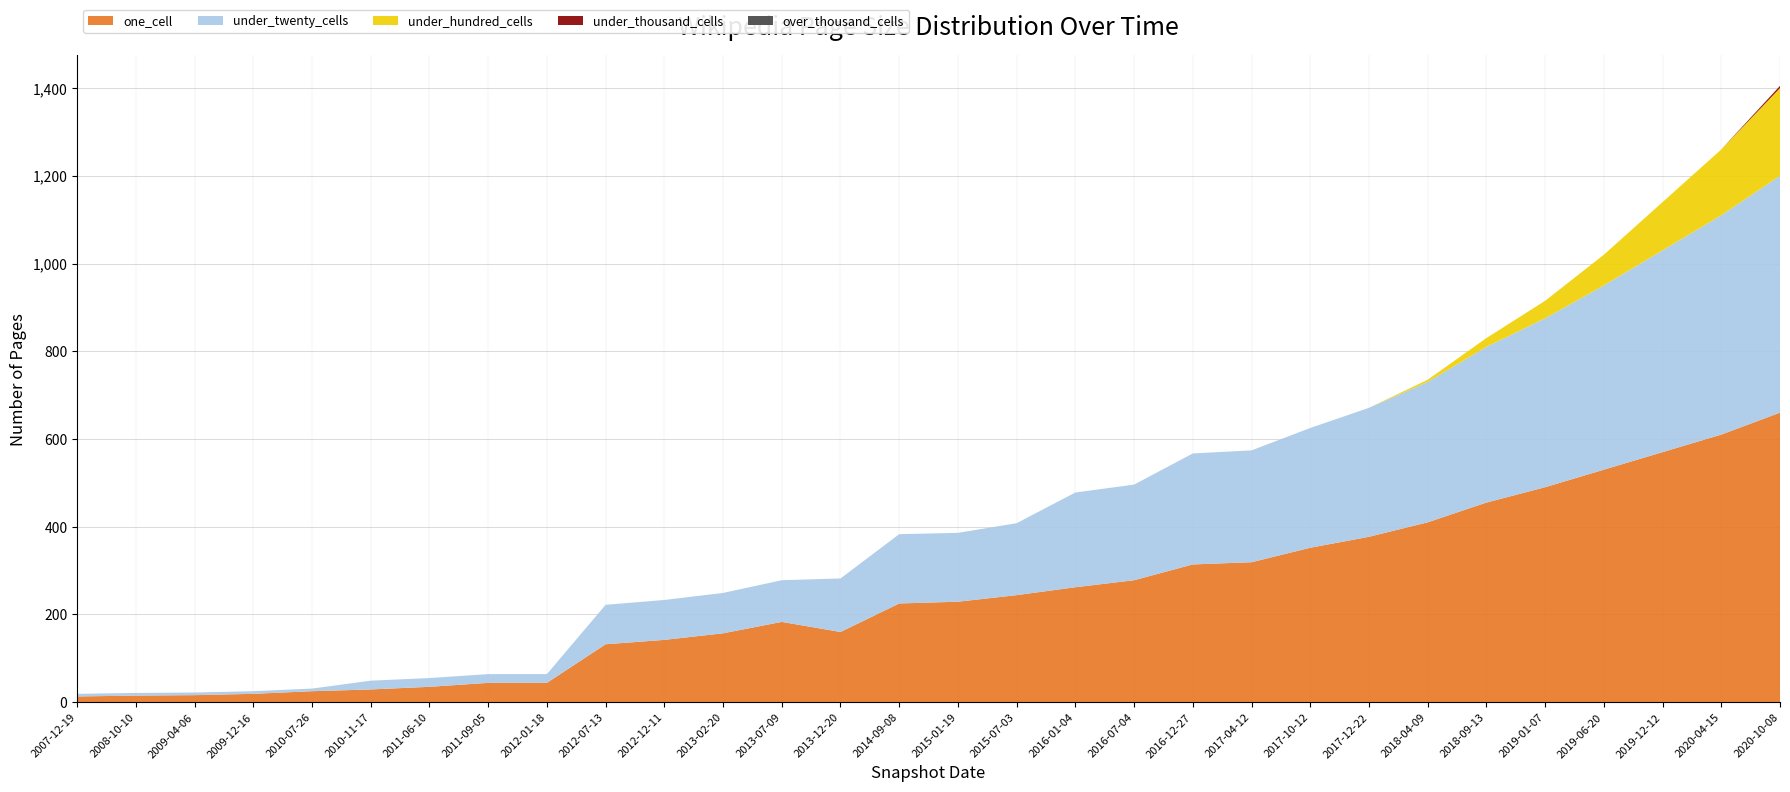

Reading right to left, list all the values displayed in this chart.

one_cell: 2020-10-08=660	2020-04-15=610	2019-12-12=570	2019-06-20=530	2019-01-07=490	2018-09-13=455	2018-04-09=410	2017-12-22=377	2017-10-12=352	2017-04-12=319	2016-12-27=314	2016-07-04=278	2016-01-04=262	2015-07-03=244	2015-01-19=229	2014-09-08=225	2013-12-20=160	2013-07-09=183	2013-02-20=157	2012-12-11=142	2012-07-13=132	2012-01-18=44	2011-09-05=44	2011-06-10=35	2010-11-17=29	2010-07-26=25	2009-12-16=19	2009-04-06=16	2008-10-10=15	2007-12-19=13
under_twenty_cells: 2020-10-08=540	2020-04-15=500	2019-12-12=460	2019-06-20=420	2019-01-07=385	2018-09-13=355	2018-04-09=320	2017-12-22=294	2017-10-12=273	2017-04-12=255	2016-12-27=253	2016-07-04=218	2016-01-04=216	2015-07-03=164	2015-01-19=157	2014-09-08=158	2013-12-20=122	2013-07-09=95	2013-02-20=92	2012-12-11=91	2012-07-13=90	2012-01-18=20	2011-09-05=20	2011-06-10=20	2010-11-17=20	2010-07-26=6	2009-12-16=6	2009-04-06=6	2008-10-10=6	2007-12-19=6
under_hundred_cells: 2020-10-08=200	2020-04-15=150	2019-12-12=110	2019-06-20=70	2019-01-07=40	2018-09-13=20	2018-04-09=5	2017-12-22=0	2017-10-12=0	2017-04-12=0	2016-12-27=0	2016-07-04=0	2016-01-04=0	2015-07-03=0	2015-01-19=0	2014-09-08=0	2013-12-20=0	2013-07-09=0	2013-02-20=0	2012-12-11=0	2012-07-13=0	2012-01-18=0	2011-09-05=0	2011-06-10=0	2010-11-17=0	2010-07-26=0	2009-12-16=0	2009-04-06=0	2008-10-10=0	2007-12-19=0
under_thousand_cells: 2020-10-08=5	2020-04-15=0	2019-12-12=0	2019-06-20=0	2019-01-07=0	2018-09-13=0	2018-04-09=0	2017-12-22=0	2017-10-12=0	2017-04-12=0	2016-12-27=0	2016-07-04=0	2016-01-04=0	2015-07-03=0	2015-01-19=0	2014-09-08=0	2013-12-20=0	2013-07-09=0	2013-02-20=0	2012-12-11=0	2012-07-13=0	2012-01-18=0	2011-09-05=0	2011-06-10=0	2010-11-17=0	2010-07-26=0	2009-12-16=0	2009-04-06=0	2008-10-10=0	2007-12-19=0
over_thousand_cells: 2020-10-08=0	2020-04-15=0	2019-12-12=0	2019-06-20=0	2019-01-07=0	2018-09-13=0	2018-04-09=0	2017-12-22=0	2017-10-12=0	2017-04-12=0	2016-12-27=0	2016-07-04=0	2016-01-04=0	2015-07-03=0	2015-01-19=0	2014-09-08=0	2013-12-20=0	2013-07-09=0	2013-02-20=0	2012-12-11=0	2012-07-13=0	2012-01-18=0	2011-09-05=0	2011-06-10=0	2010-11-17=0	2010-07-26=0	2009-12-16=0	2009-04-06=0	2008-10-10=0	2007-12-19=0